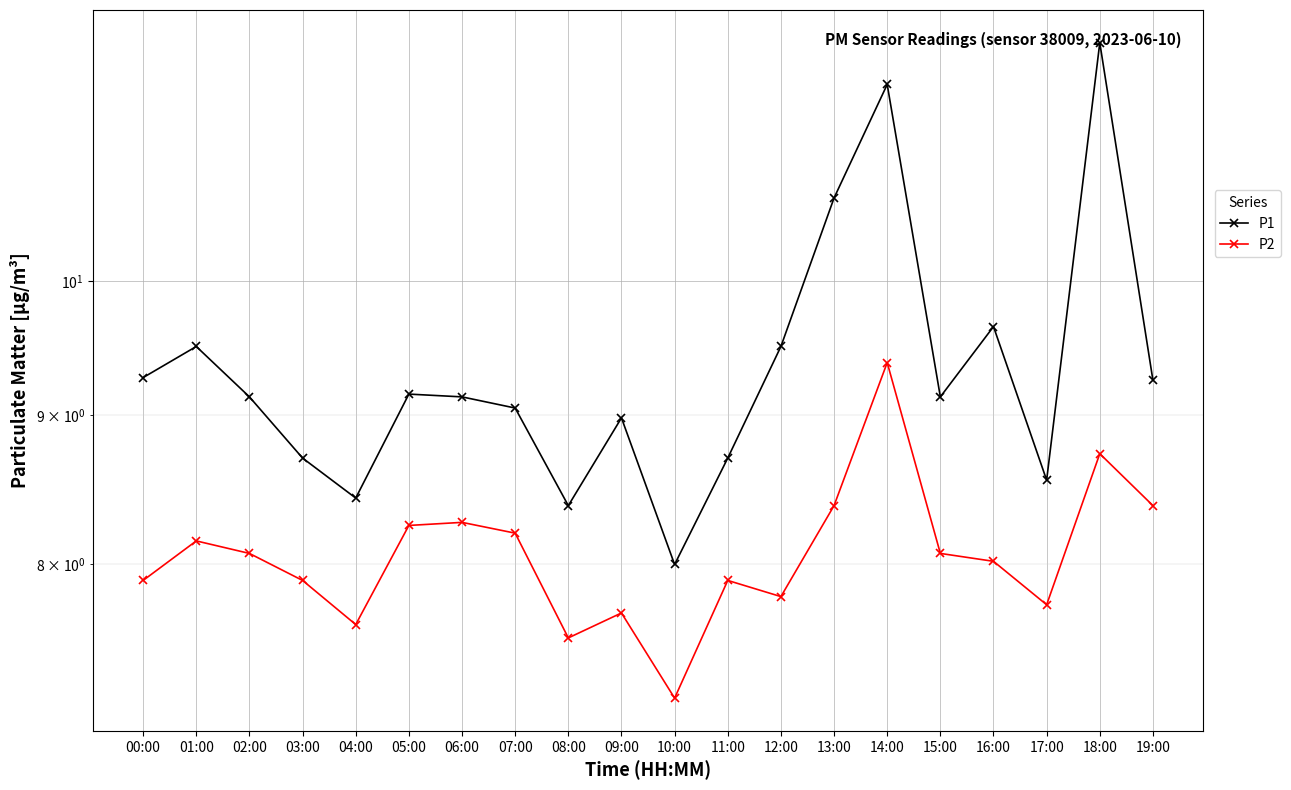

Which series has the widest spread of values?

P1